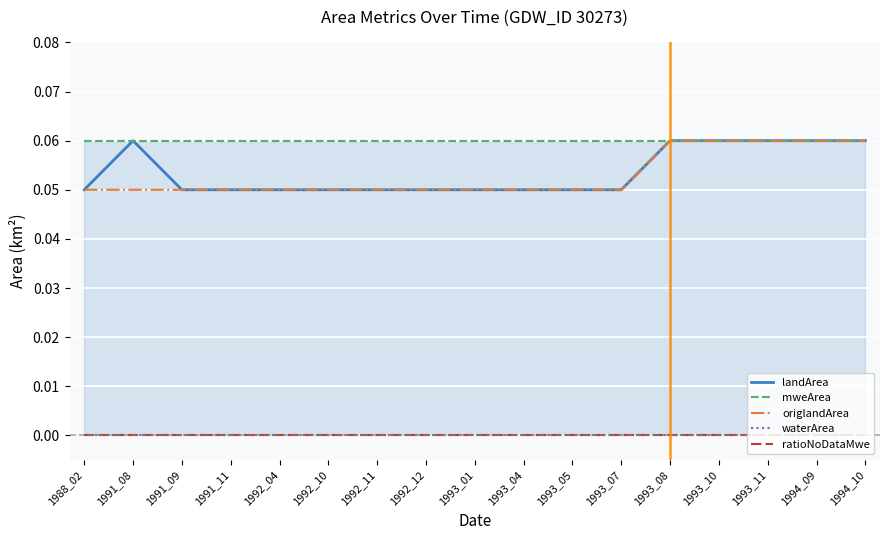

Rank the series at 1992_10 from lowest to highest value.

waterArea, ratioNoDataMwe, landArea, origlandArea, mweArea